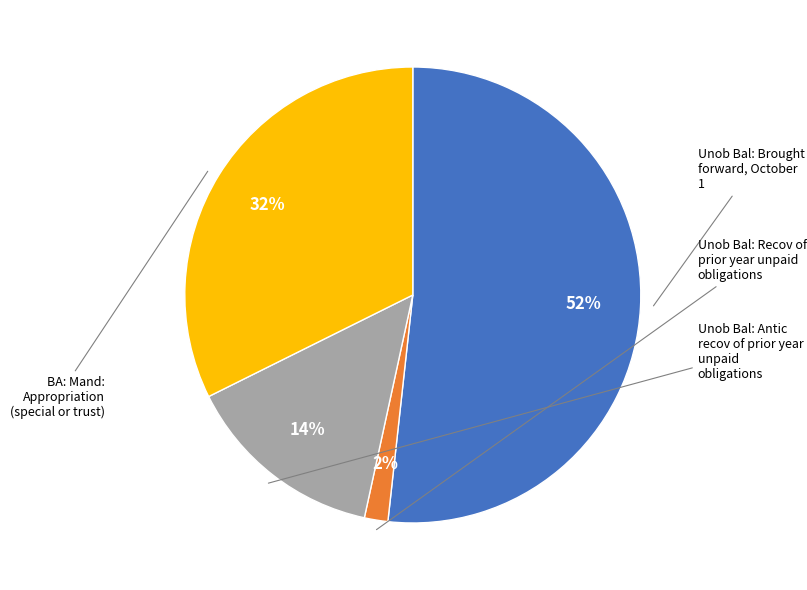

To the nearest percent, what is the difference between the largest and smallest slice percentages?

50%